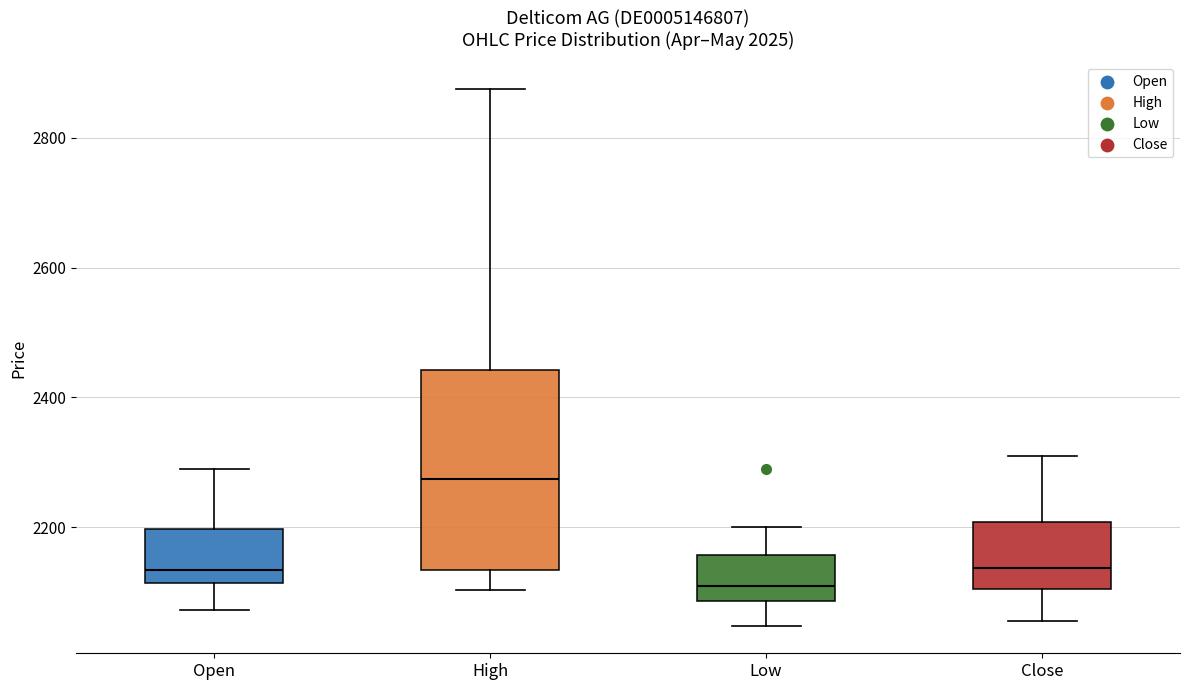

Which box has the lowest median line?

Low